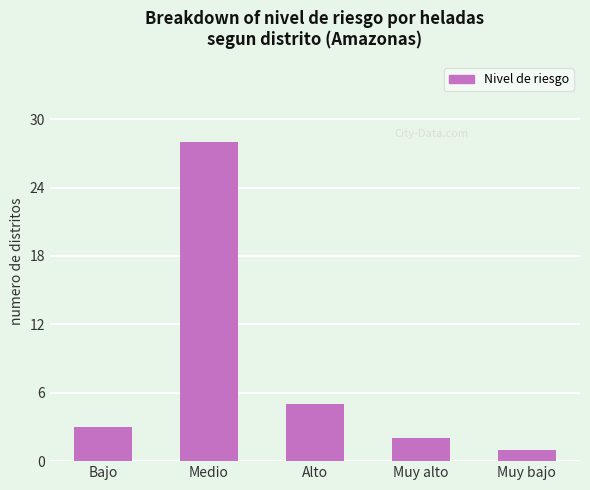

The chart shows a value of 15 at Medio. True or false?

False